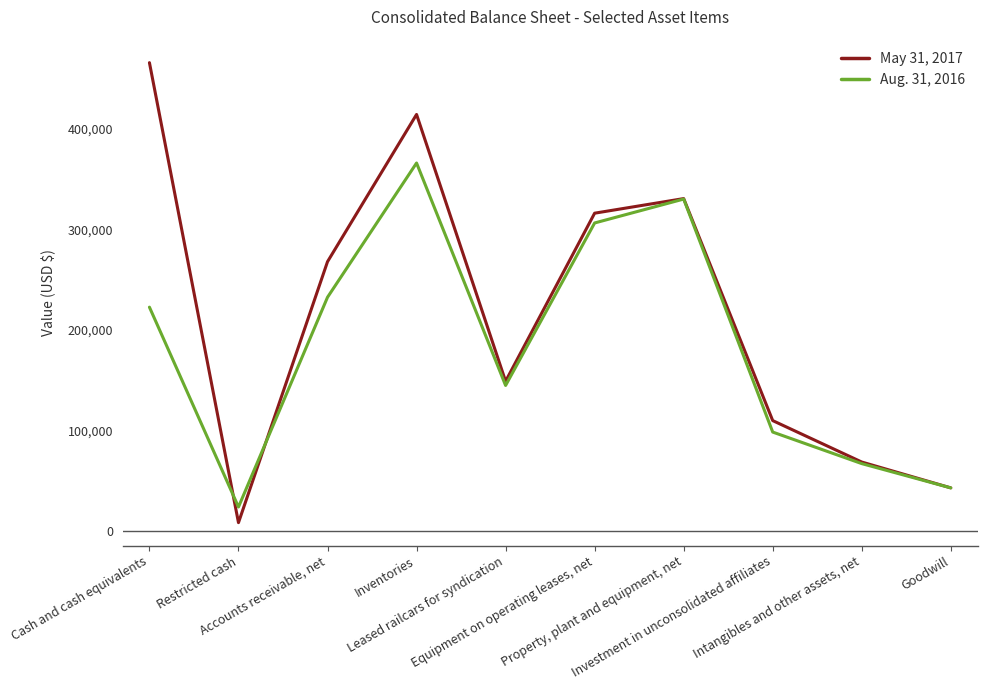

What are all the series names shown in the legend?

May 31, 2017, Aug. 31, 2016